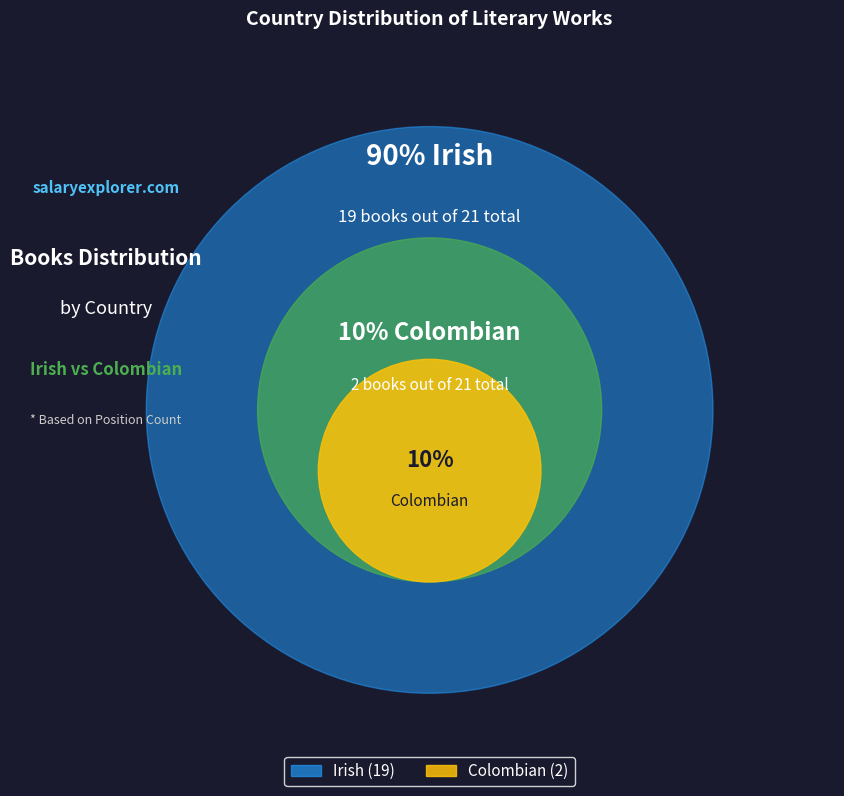

How many segments does this pie chart have?

2